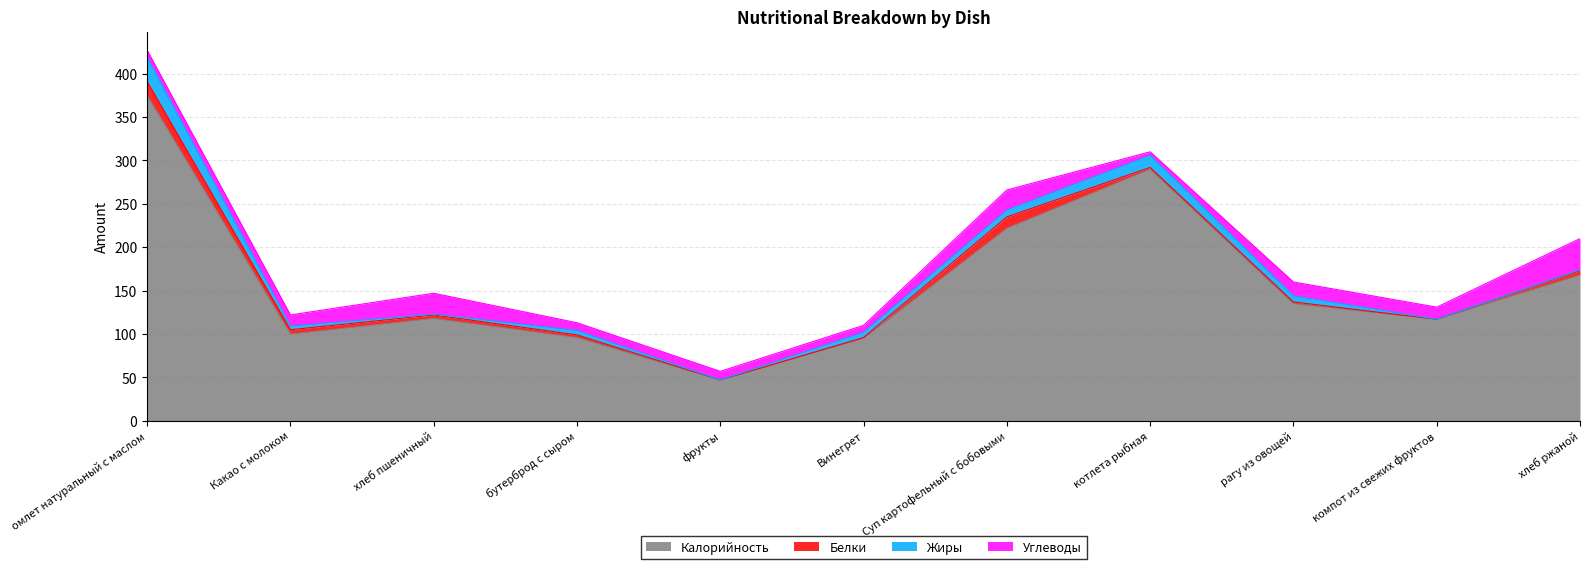

What position from the right is компот из свежих фруктов?

2